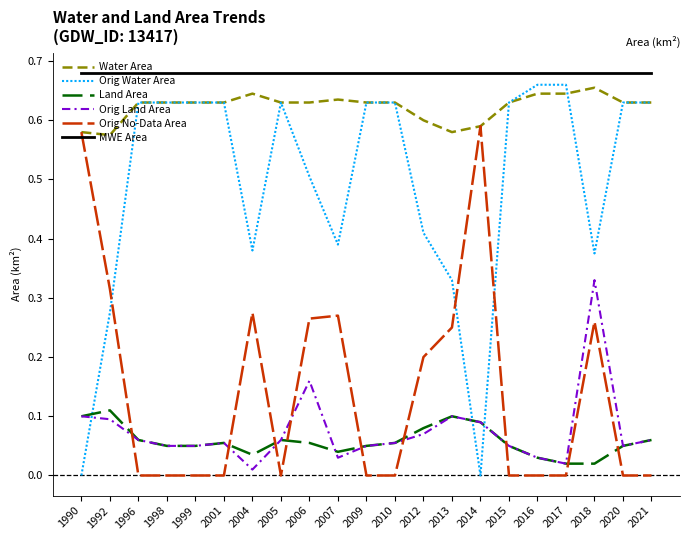

How many lines are shown in the chart?

6